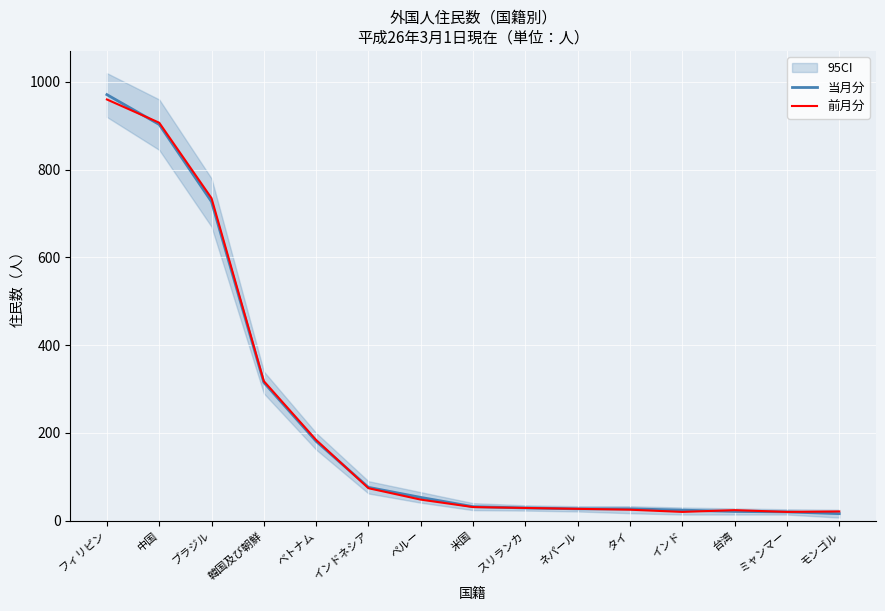

At which label does 前月分 reach its minimum?

インド